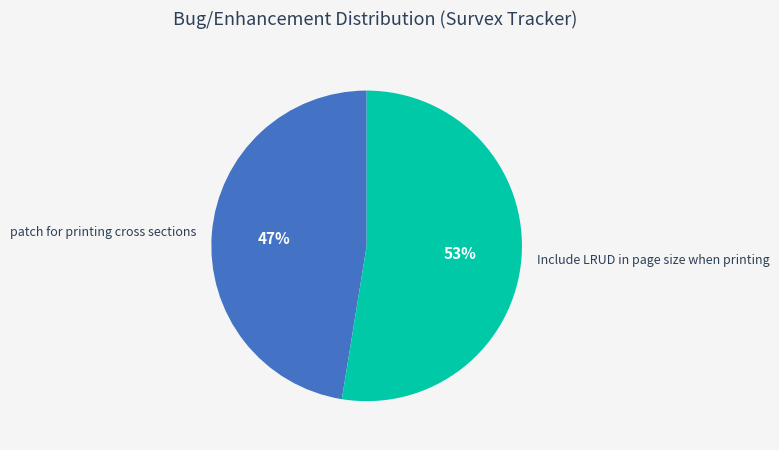

The patch for printing cross sections slice represents 56% of the pie. True or false?

False